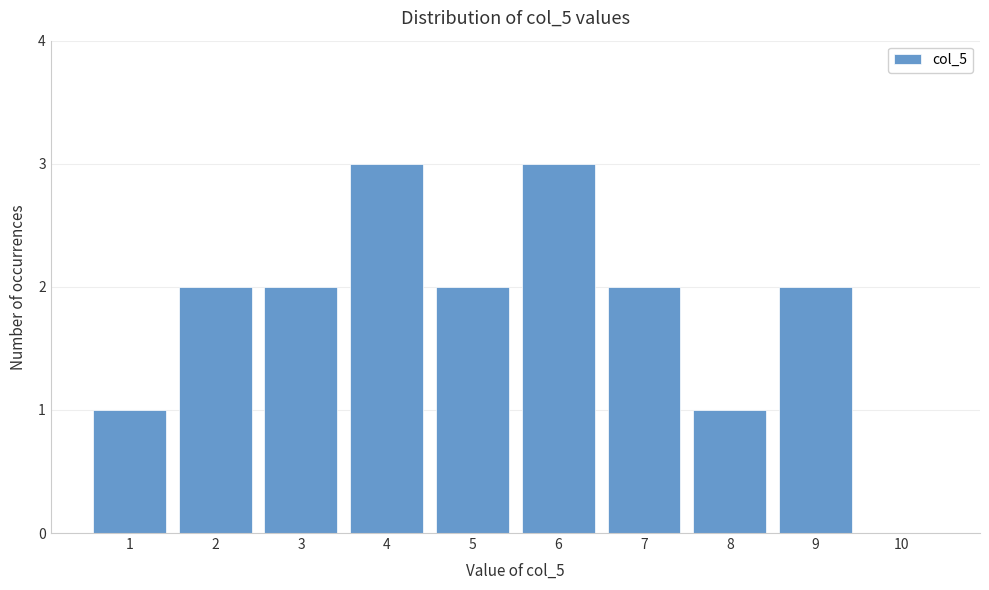

Reading left to right, transcribe all the data shown in this chart.

1=1	2=2	3=2	4=3	5=2	6=3	7=2	8=1	9=2	10=0